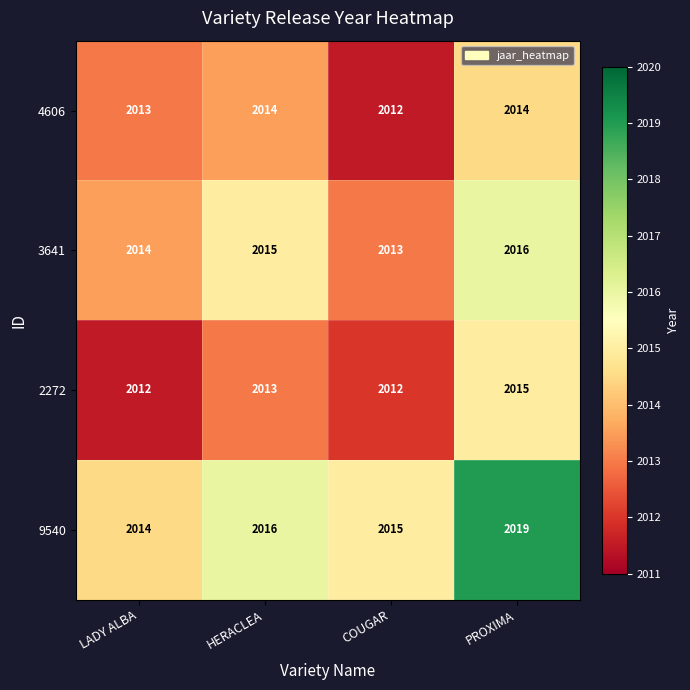

Rank the series by their maximum value, from lowest to highest.

4606, 2272, 3641, 9540